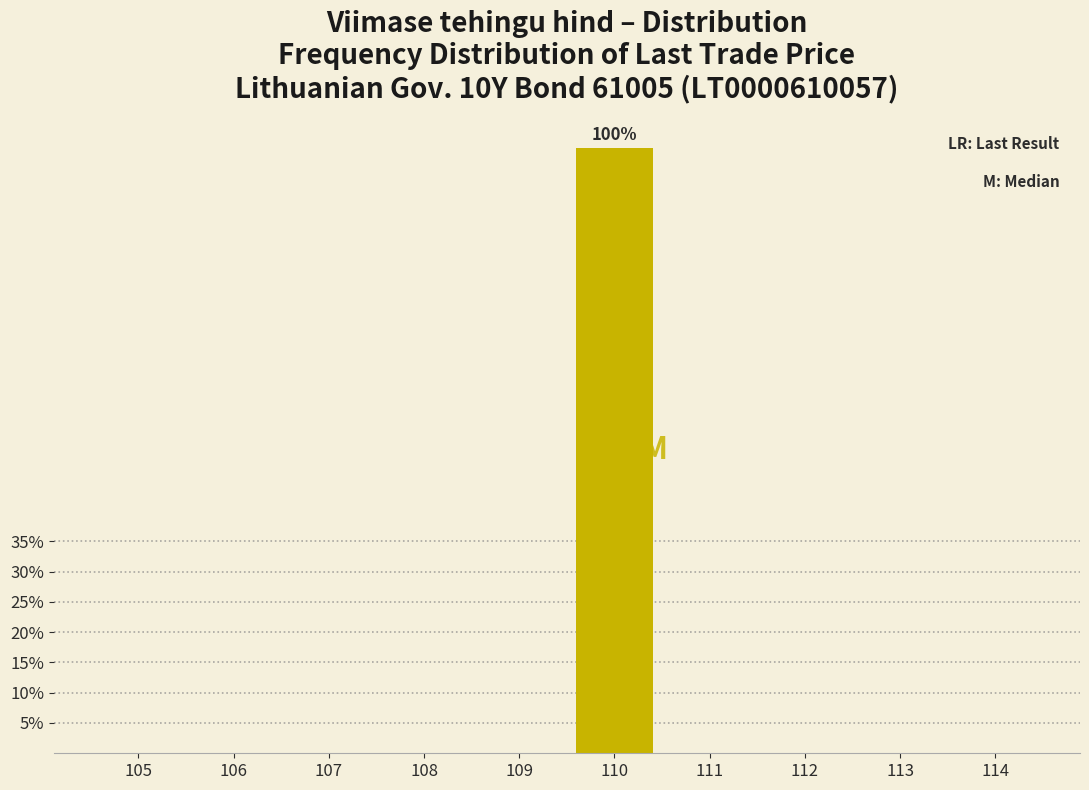

Reading left to right, transcribe all the data shown in this chart.

105=0	106=0	107=0	108=0	109=0	110=100	111=0	112=0	113=0	114=0